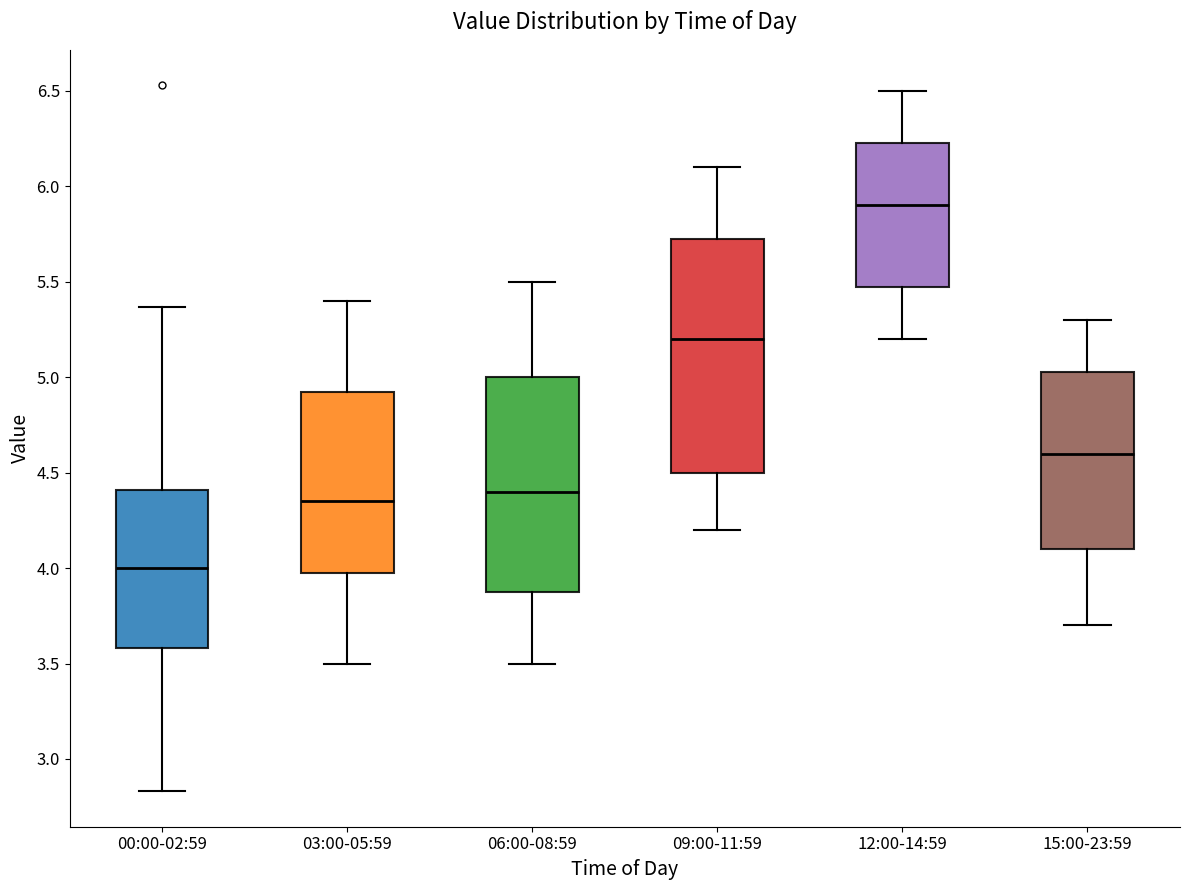

Reading left to right, transcribe this box plot: for each box, give where its median line is, the range the box spans, and where its two whiskers end, as read against the y-axis. The values are not printed on the chart, so give them approximately, as read against the axis.

00:00-02:59: median 4.00, box 3.60 to 4.40, whiskers 2.85 to 5.35
03:00-05:59: median 4.35, box 4.00 to 4.95, whiskers 3.50 to 5.40
06:00-08:59: median 4.40, box 3.90 to 5.00, whiskers 3.50 to 5.50
09:00-11:59: median 5.20, box 4.50 to 5.75, whiskers 4.20 to 6.10
12:00-14:59: median 5.90, box 5.50 to 6.25, whiskers 5.20 to 6.50
15:00-23:59: median 4.60, box 4.10 to 5.05, whiskers 3.70 to 5.30